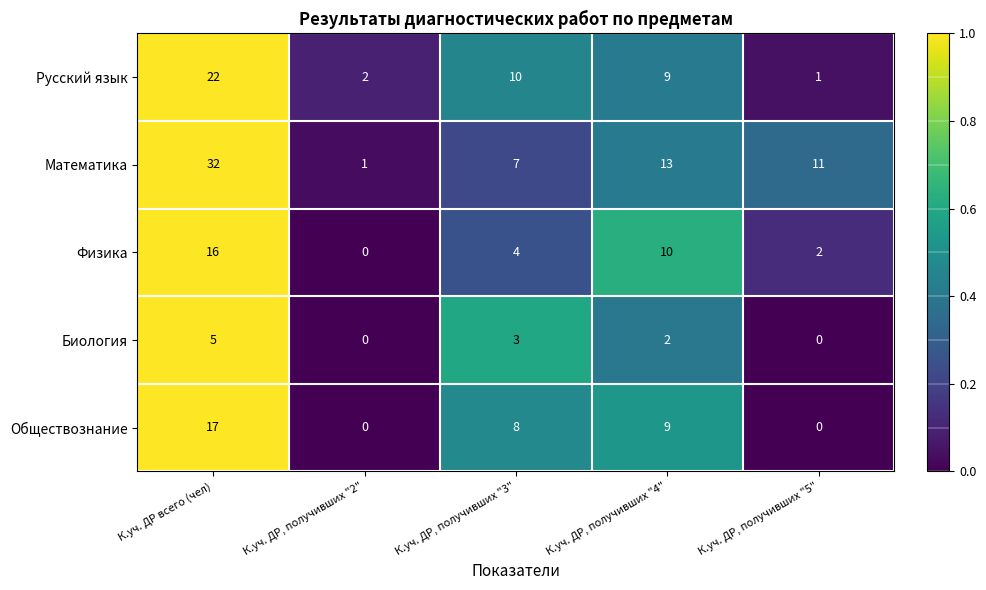

What is the greatest value displayed?

32